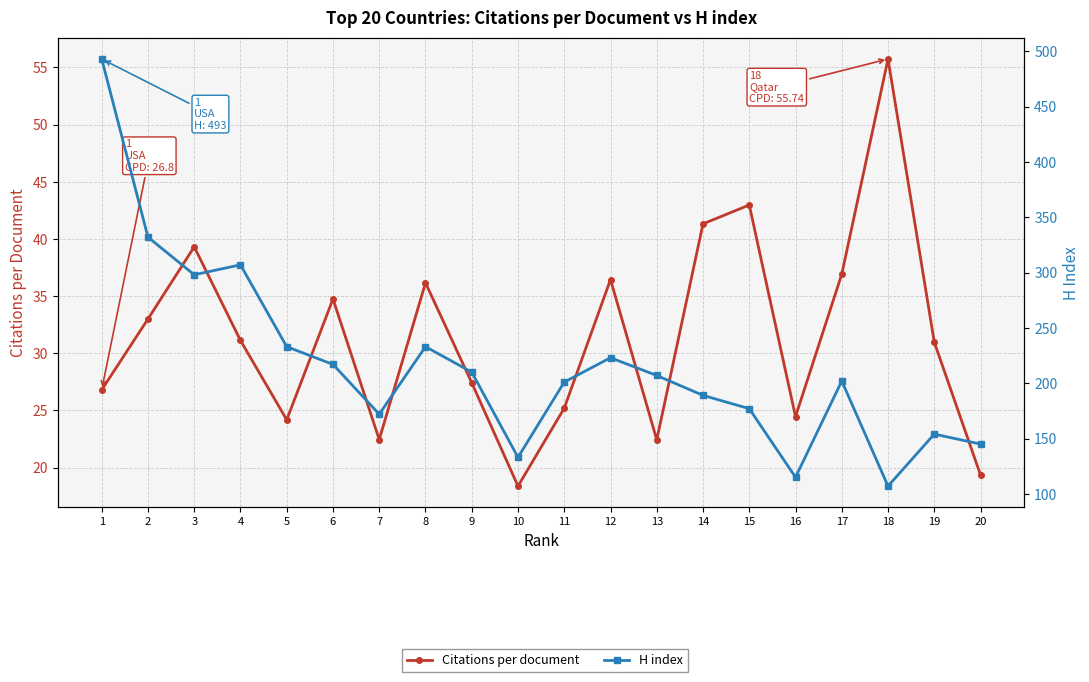

Where is Citations per document nearest to the value 37?

17